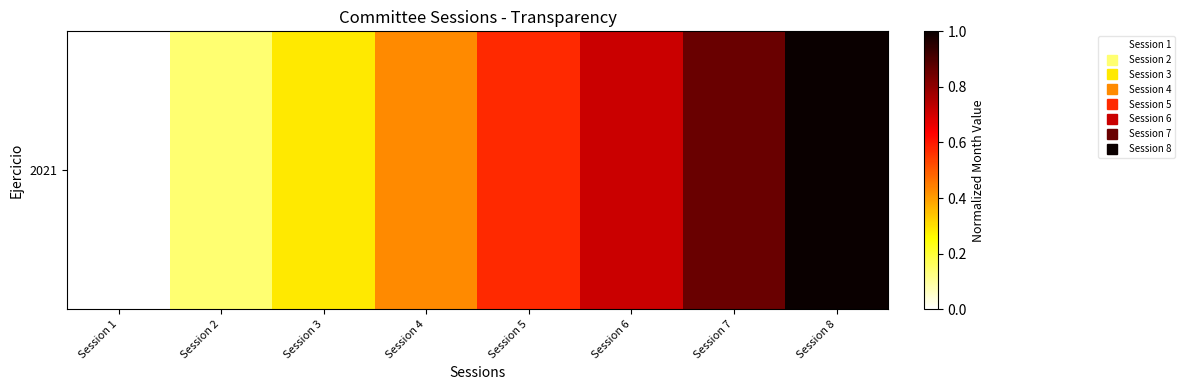

List the labels in order of value, smallest first.

Session 1, Session 2, Session 3, Session 4, Session 5, Session 6, Session 7, Session 8